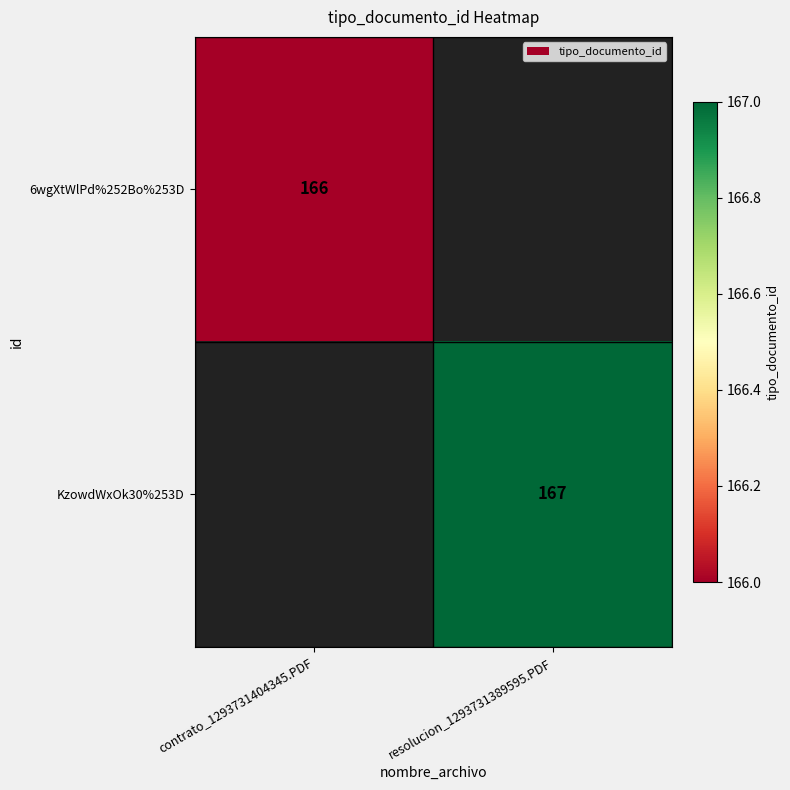

The KzowdWxOk30%253D series shows 167 at resolucion_1293731389595.PDF. True or false?

True